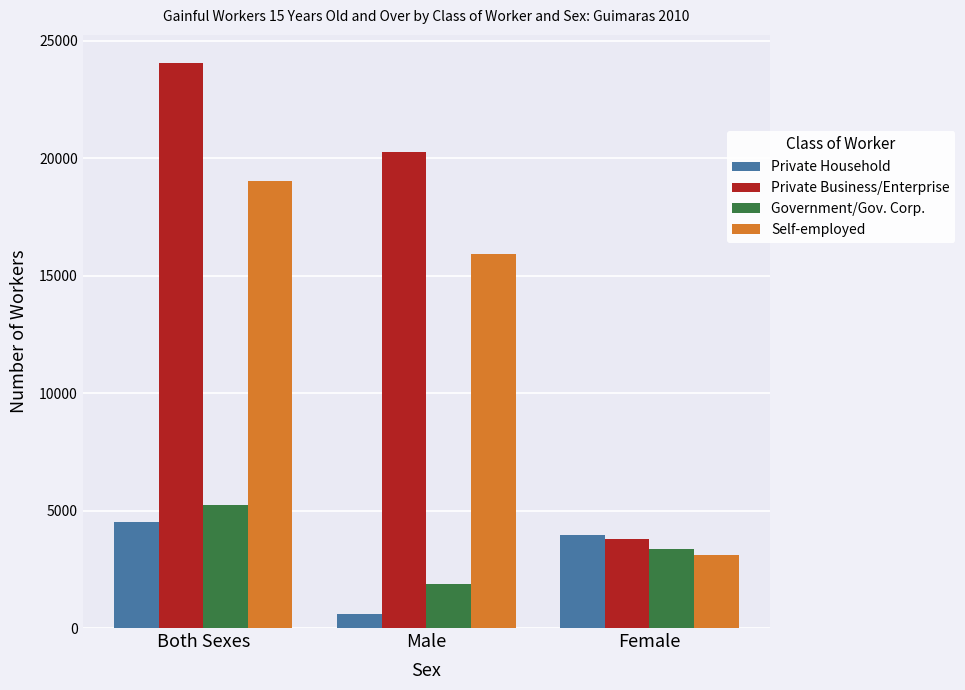

At which category is the sum across all series the highest?

Both Sexes